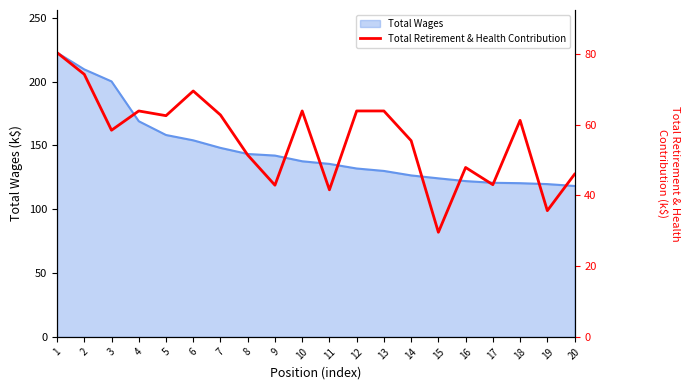

Count the number of categories in the chart.

20